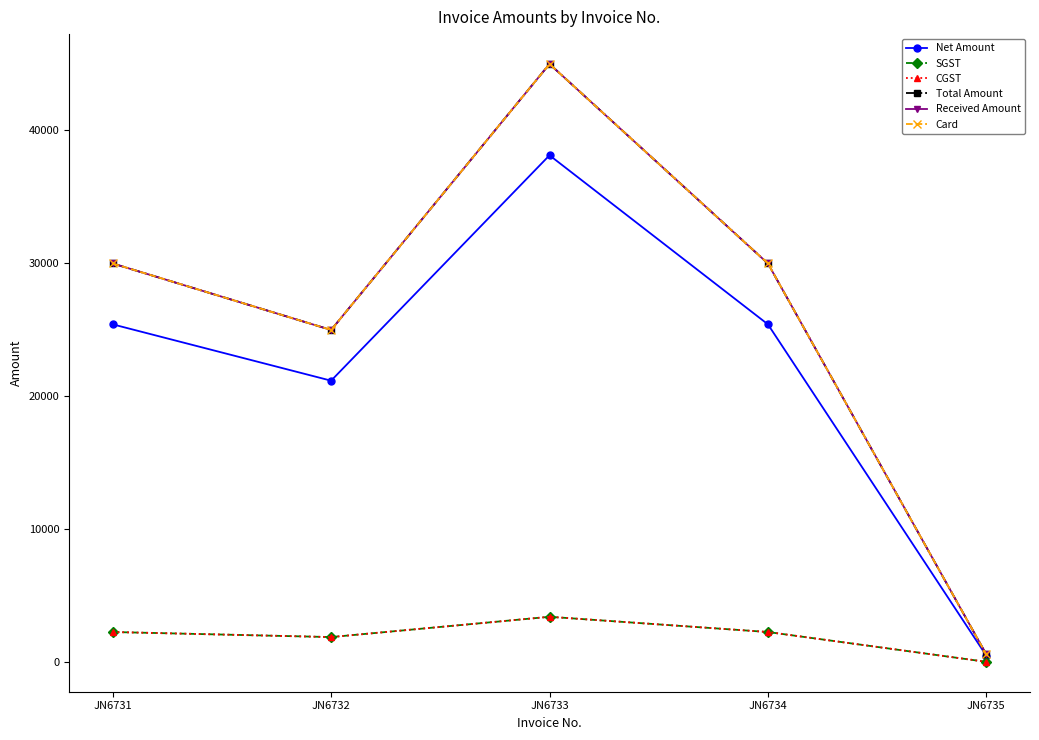

Reading right to left, transcribe all the data shown in this chart.

Net Amount: JN6735=508.5	JN6734=25423.7	JN6733=38135.6	JN6732=21186.4	JN6731=25423.7
SGST: JN6735=45.8	JN6734=2288.1	JN6733=3432.2	JN6732=1906.8	JN6731=2288.1
CGST: JN6735=45.8	JN6734=2288.1	JN6733=3432.2	JN6732=1906.8	JN6731=2288.1
Total Amount: JN6735=600.0	JN6734=30000.0	JN6733=45000.0	JN6732=25000.0	JN6731=30000.0
Received Amount: JN6735=600.0	JN6734=30000.0	JN6733=45000.0	JN6732=25000.0	JN6731=30000.0
Card: JN6735=600.0	JN6734=30000.0	JN6733=45000.0	JN6732=25000.0	JN6731=30000.0